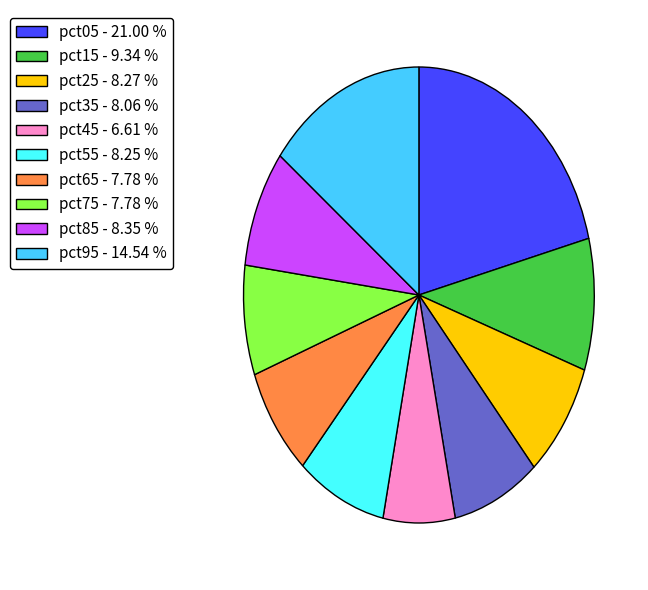

Combined, do pct55 - 8.25 % and pct45 - 6.61 % account for over 50%?

No